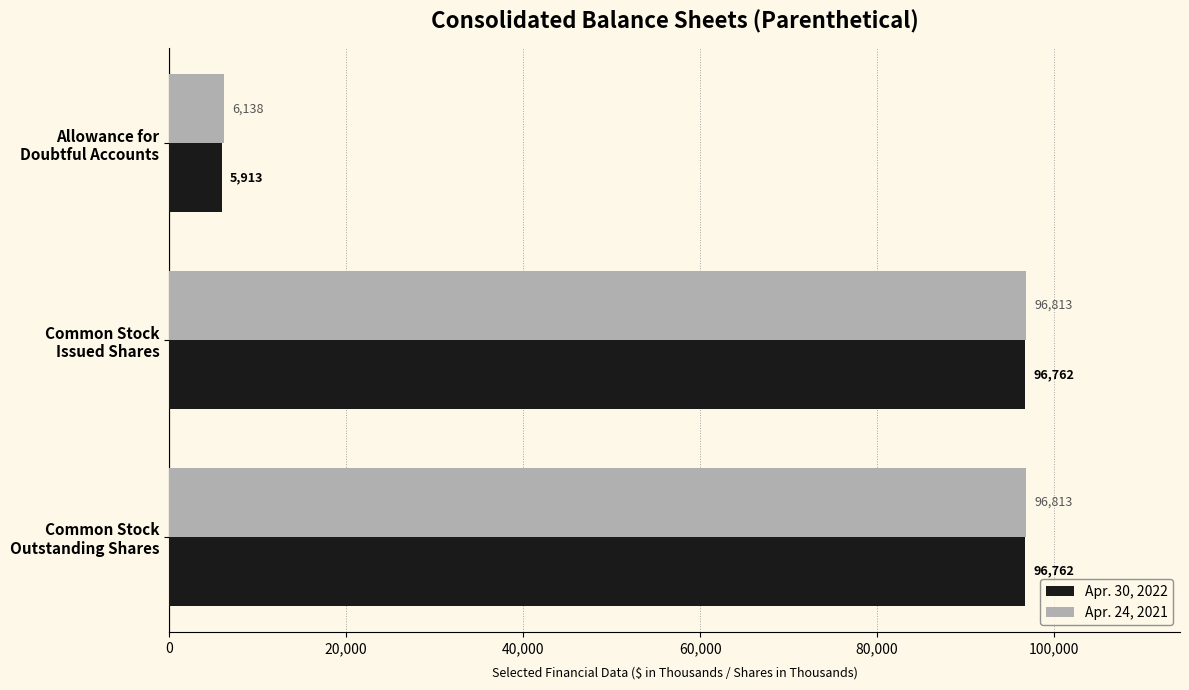

Which series has the largest total across all categories?

Apr. 24, 2021